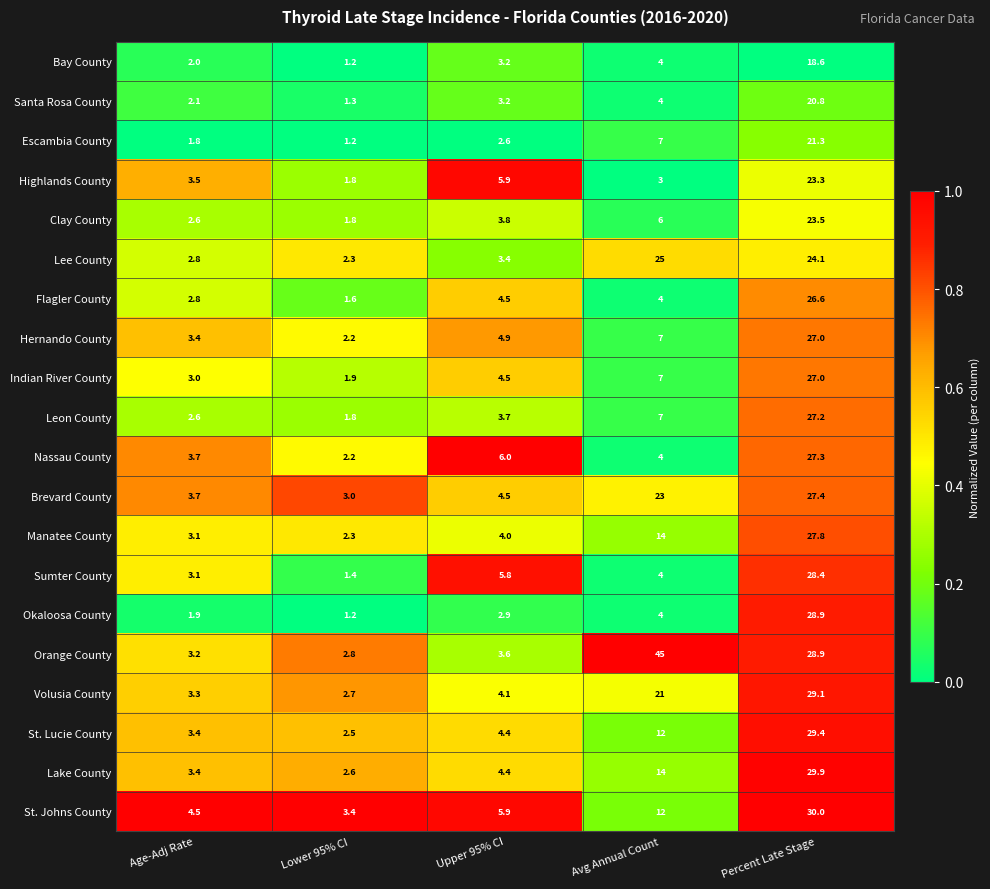

Which series has the largest range (max minus min)?

Orange County